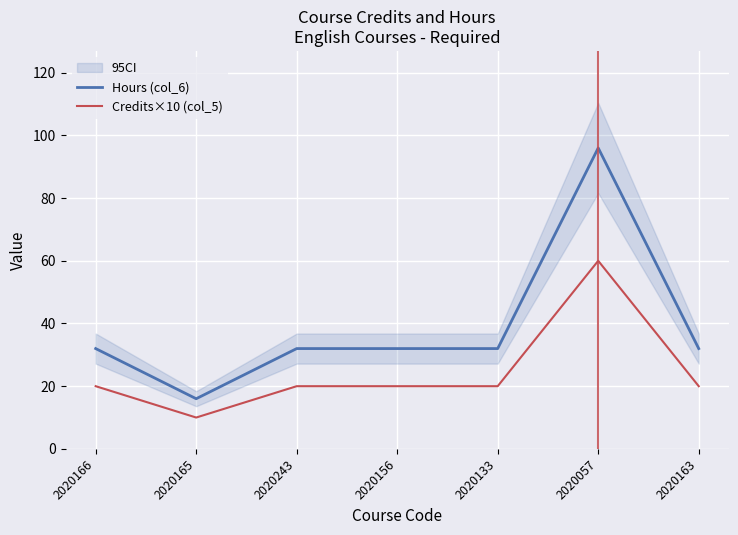

Rank the categories by Credits×10 (col_5) value from lowest to highest.

2020165, 2020166, 2020243, 2020156, 2020133, 2020163, 2020057